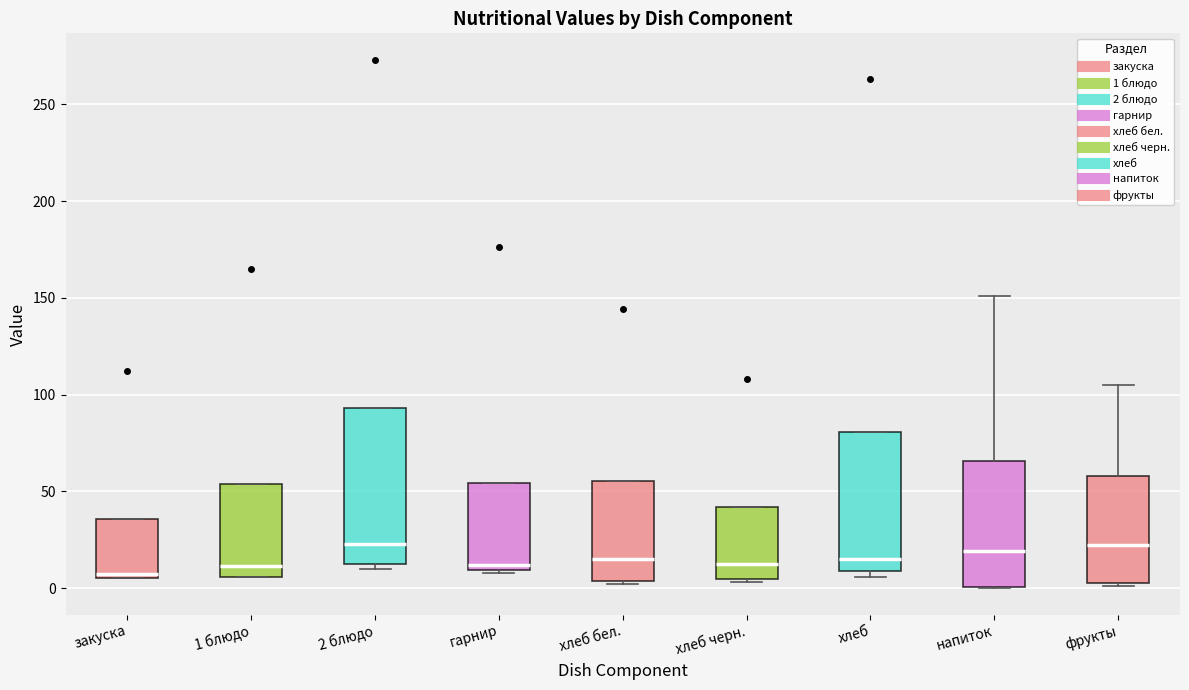

Reading left to right, read every box against the y-axis: the position of its median line, the range the box covers, and the ends of its whiskers. The values are not printed on the chart, so give them approximately, as read against the axis.

закуска: median 10, box 5 to 35, whiskers 5 to 35
1 блюдо: median 10, box 5 to 55, whiskers 5 to 55
2 блюдо: median 25, box 10 to 95, whiskers 10 (just below the box's lower edge) to 95
гарнир: median 10 (just above the box's lower edge), box 10 to 55, whiskers 10 to 55
хлеб бел.: median 15, box 5 to 55, whiskers 0 to 55
хлеб черн.: median 15, box 5 to 40, whiskers 5 to 40
хлеб: median 15, box 10 to 80, whiskers 5 to 80
напиток: median 20, box 0 to 65, whiskers 0 to 150
фрукты: median 25, box 5 to 60, whiskers 0 to 105